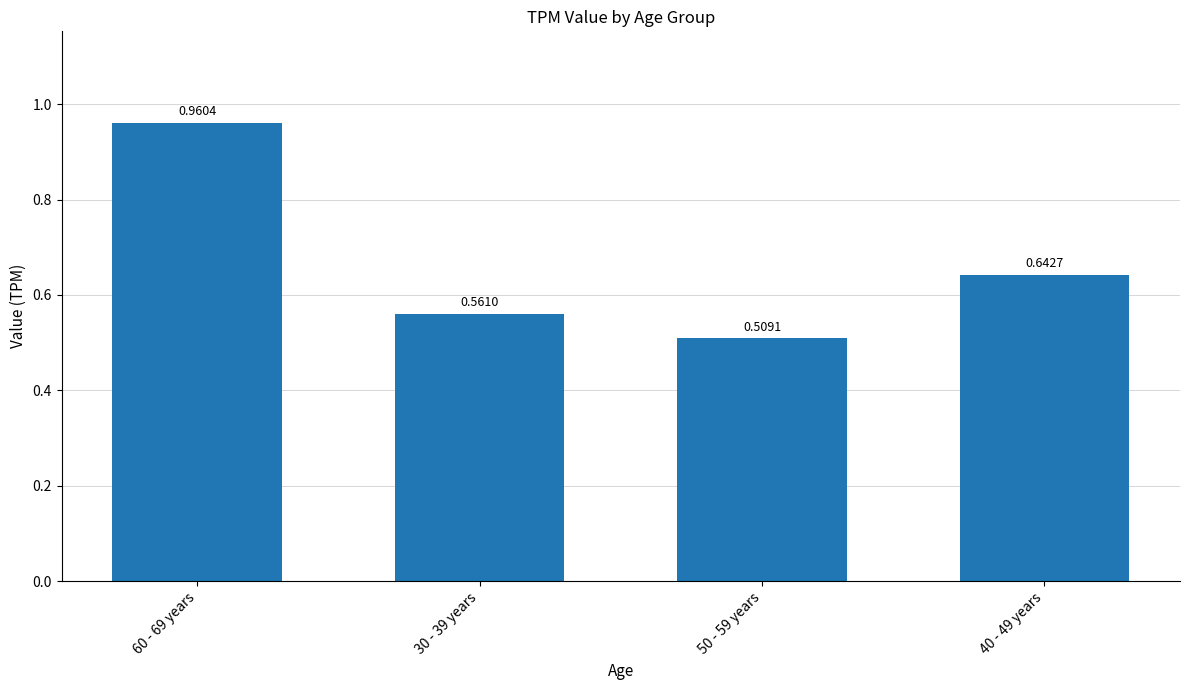

What is the sum of the values at 40 - 49 years and 50 - 59 years?

1.2